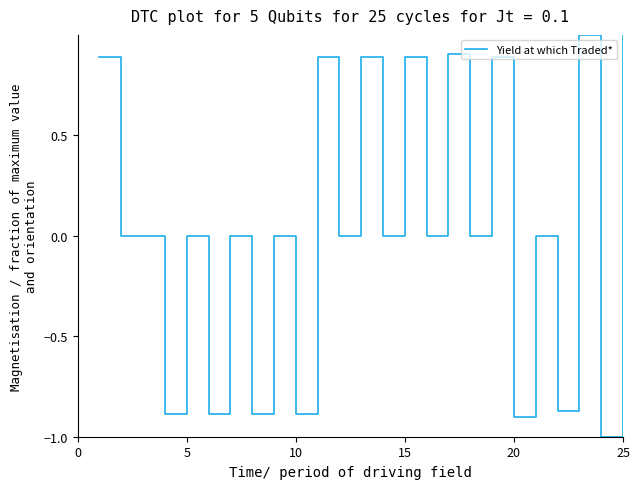

What is the difference between the maximum and minimum values?

2.0